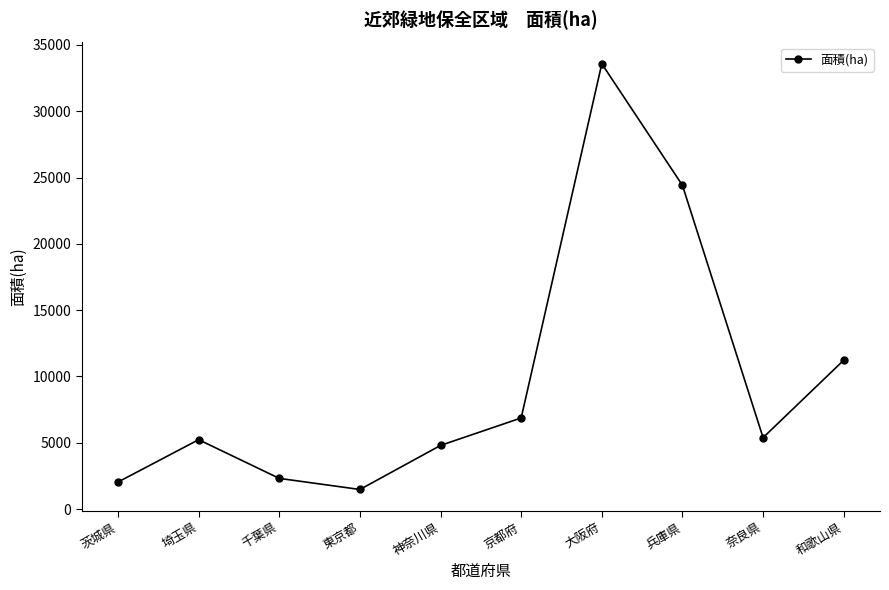

Reading left to right, list all the values displayed in this chart.

2038.0	5232.0	2314.0	1477.0	4800.0	6870.0	33576.7	24410.7	5386.3	11225.0